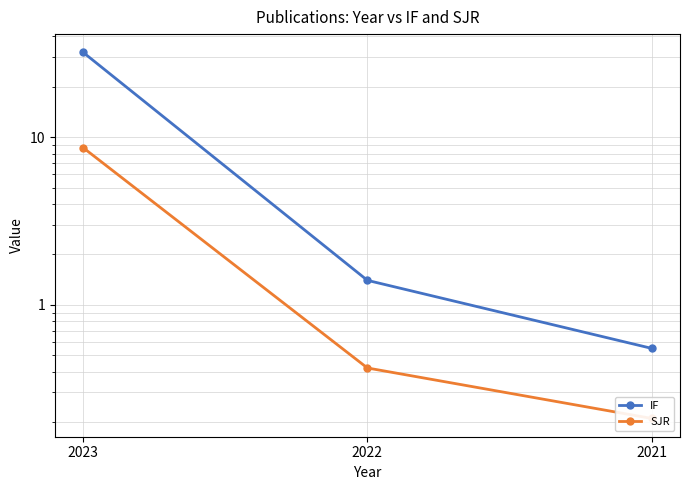

Which series has the largest total across all categories?

IF